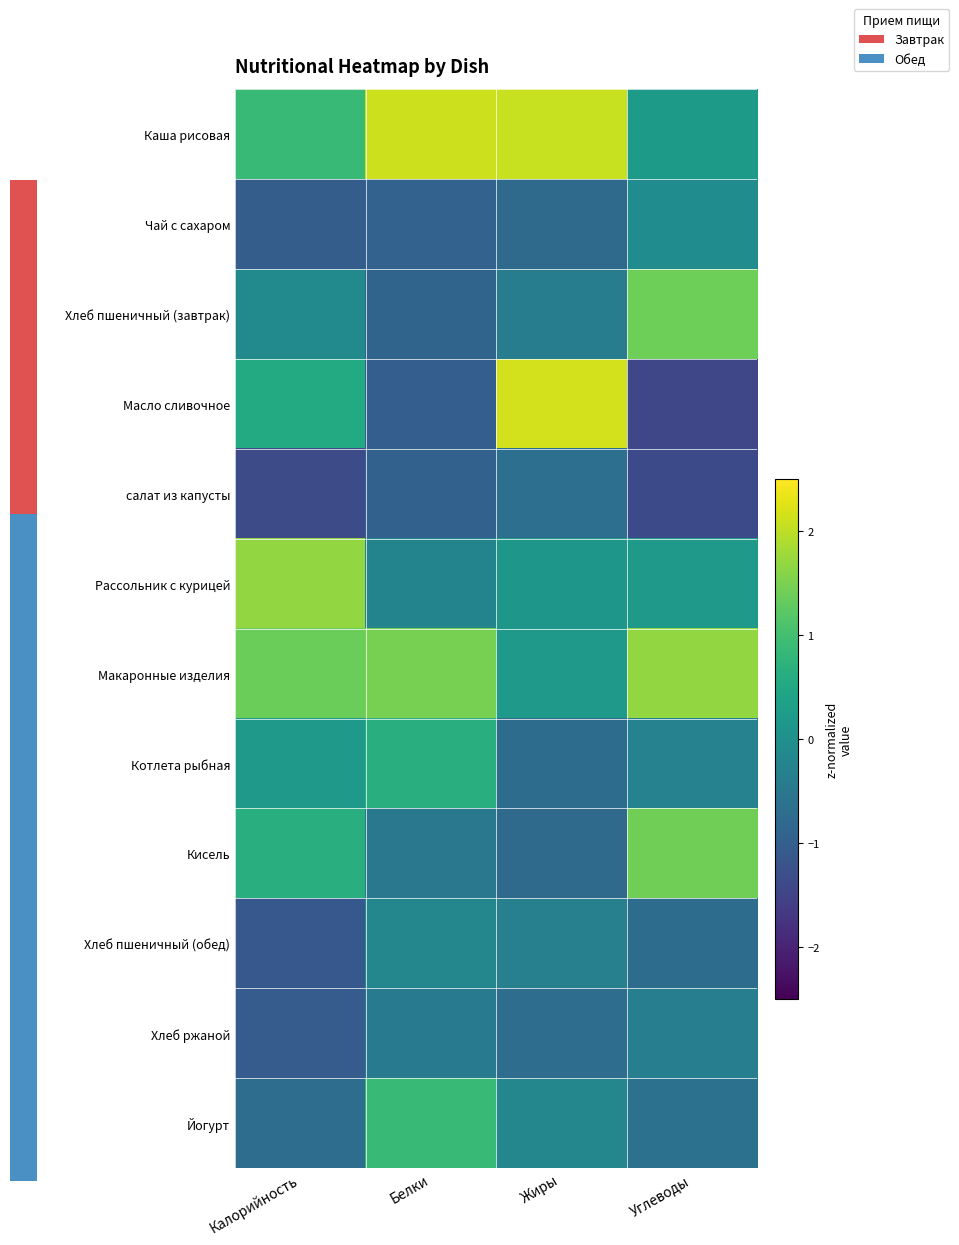

At which category is the sum across all series the highest?

Жиры